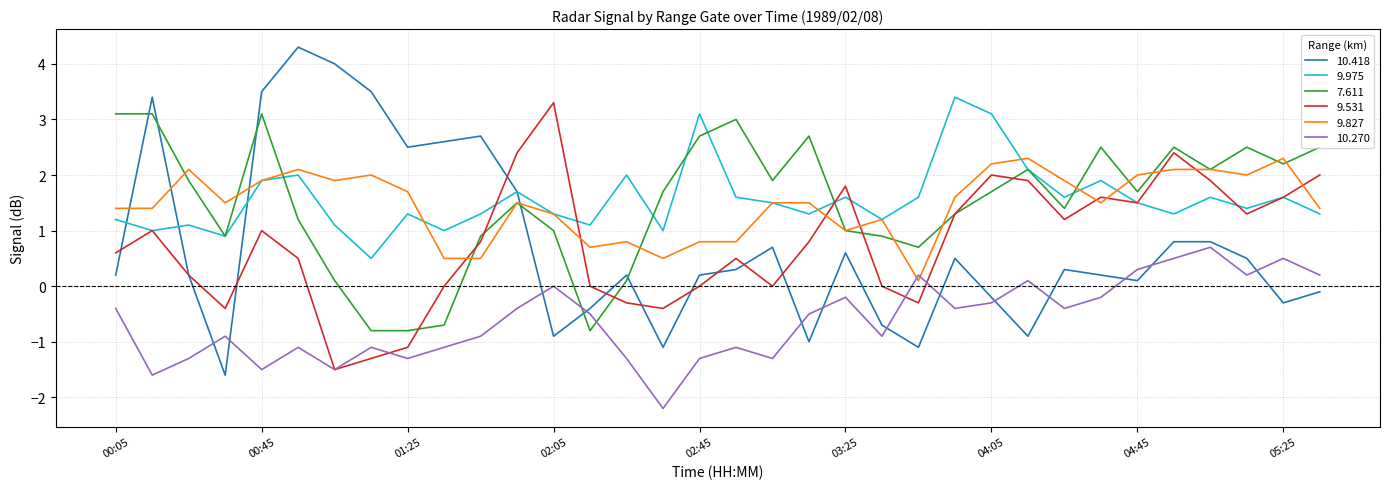

After their last crossing, which series has the higher values: 9.827 or 10.270?

9.827